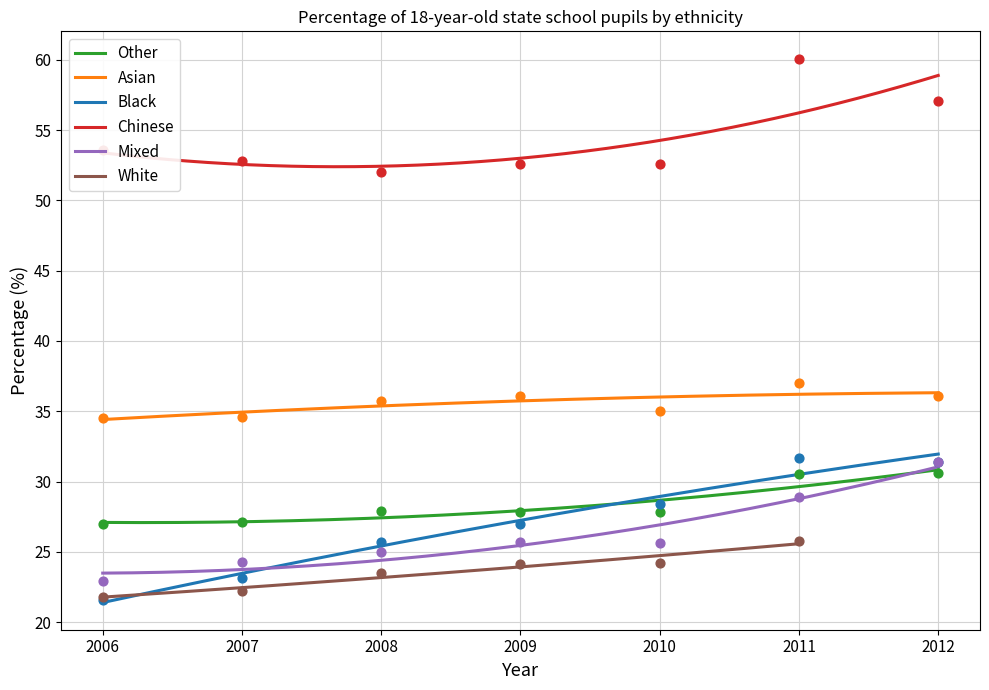

Which series contains the highest Y value?

Chinese